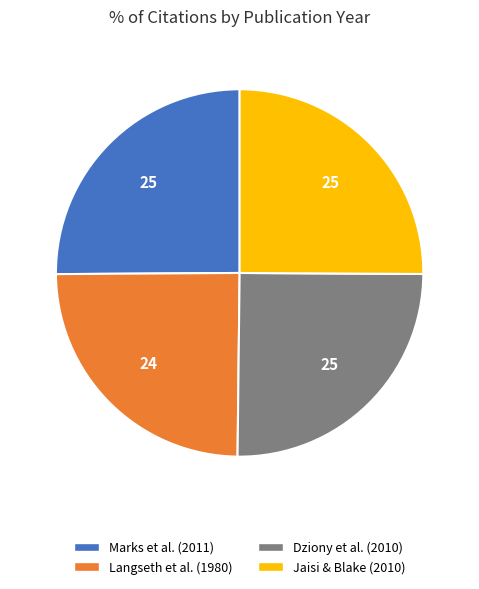

Is there any slice that represents more than half of the pie?

No